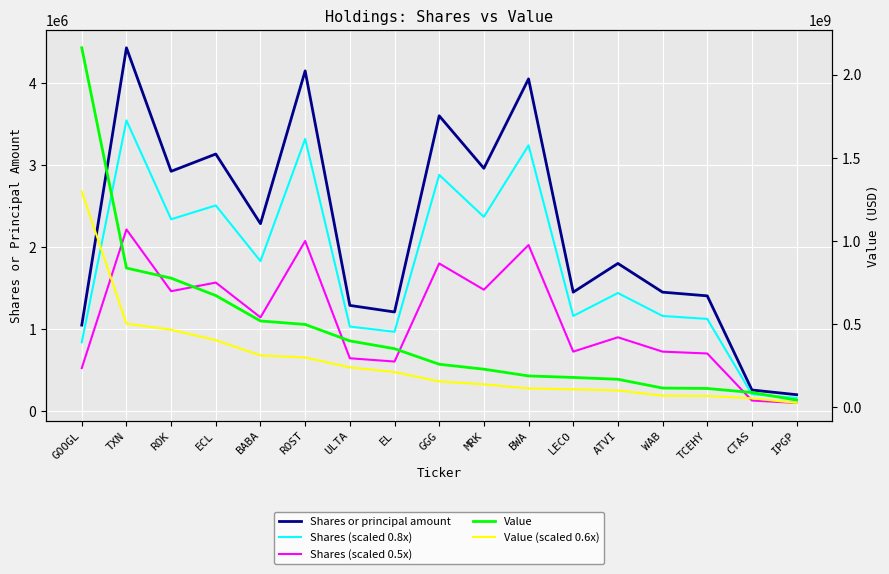

What is the sum of the Shares (scaled 0.8x) values at ULTA and BWA?

4270644.0